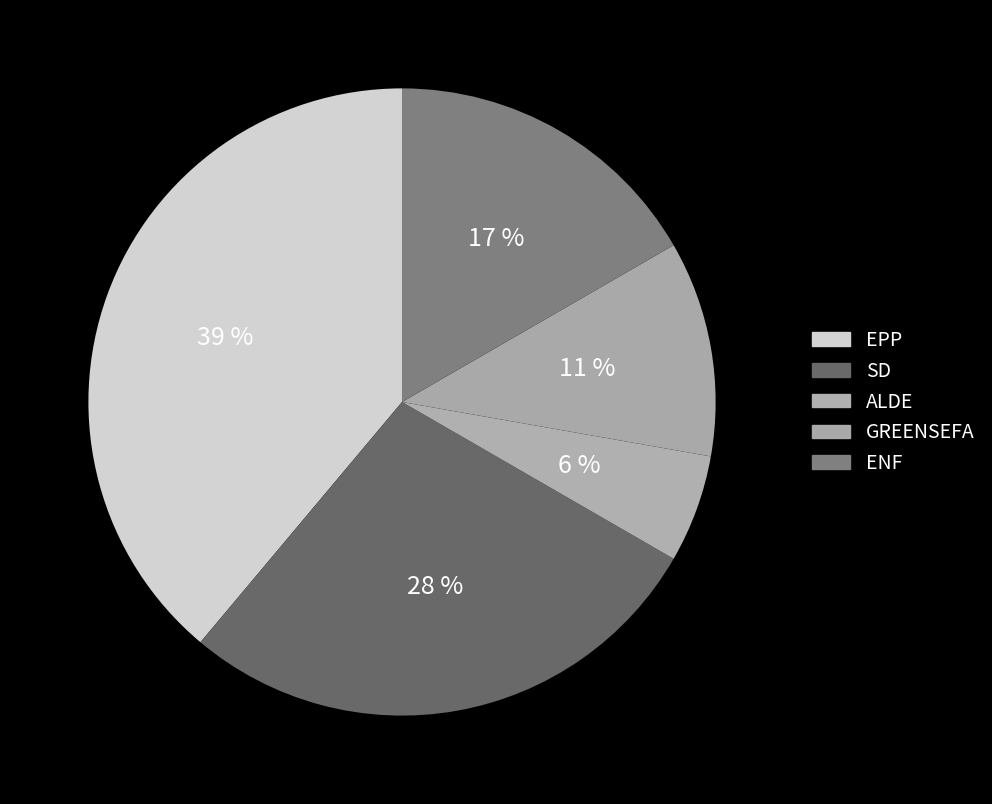

Is it true that ALDE is 1% of the pie?

False